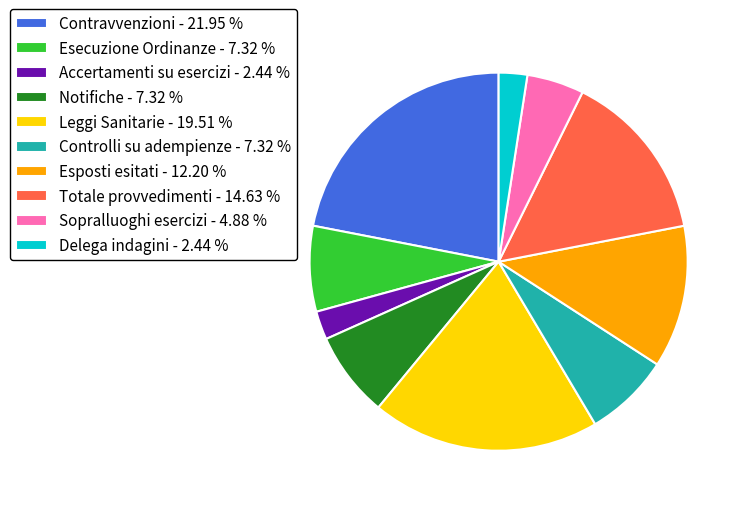

True or false: Leggi Sanitarie accounts for 5% of the total.

False